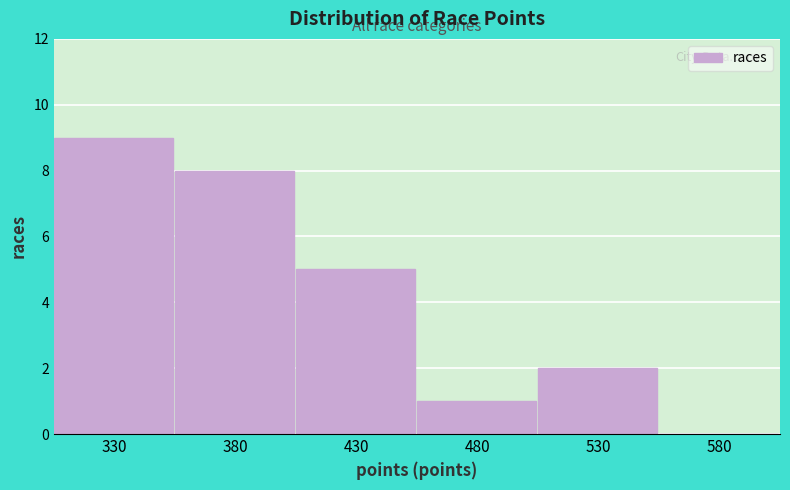

Reading left to right, list all the values displayed in this chart.

330=9	380=8	430=5	480=1	530=2	580=0